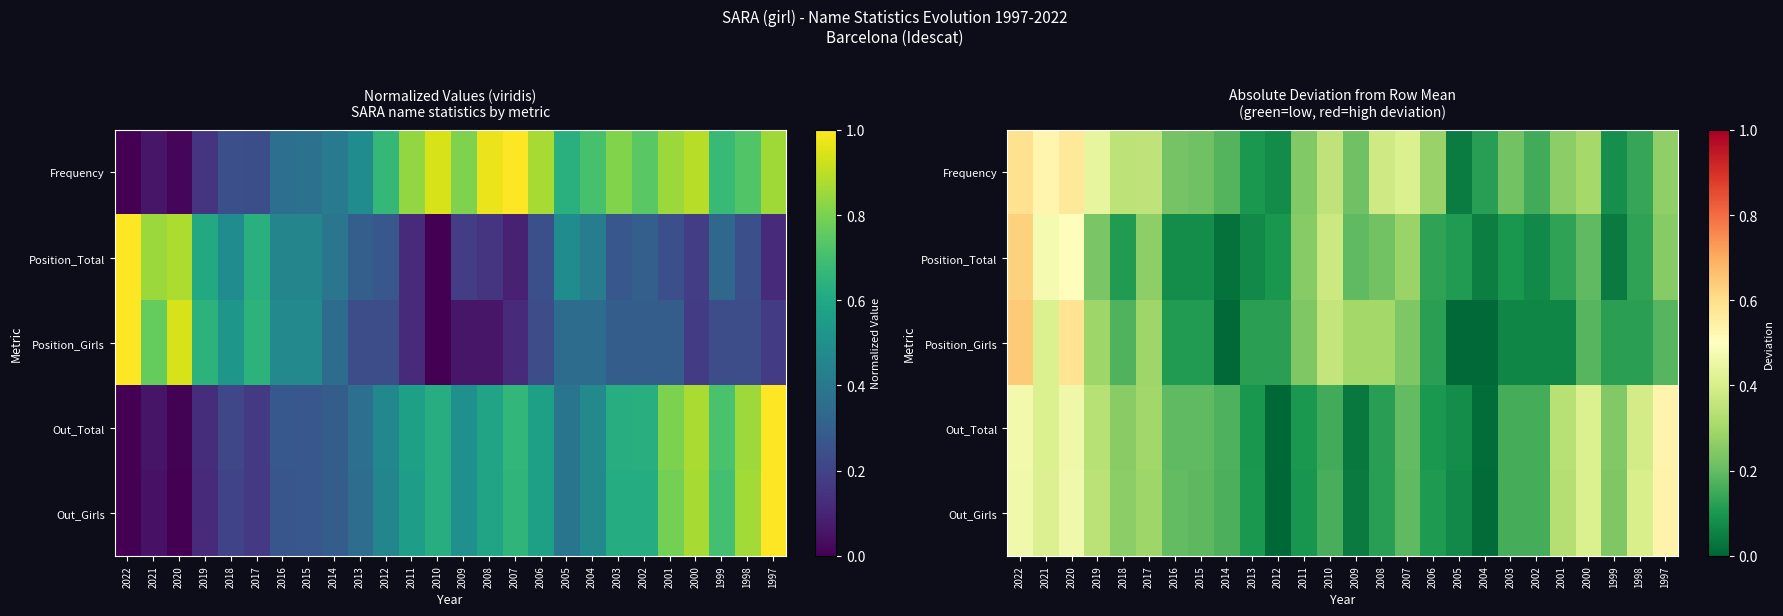

Between 2009 and 2005, which is larger?

2009